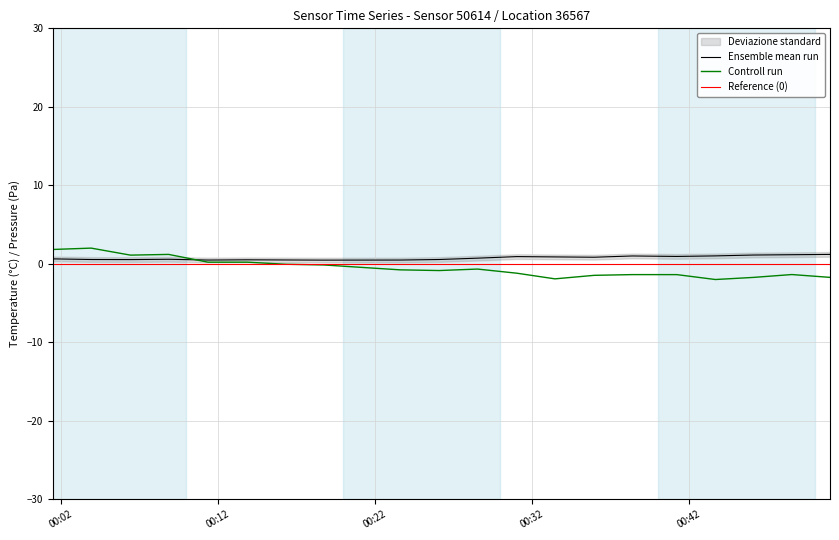

Reading left to right, extract all data points from this chart.

temperature: 0.6	0.6	0.5	0.6	0.5	0.5	0.5	0.5	0.5	0.6	0.7	0.9	0.9	0.8	1.0	0.9	1.0	1.1	1.2	1.2
pressure_norm: 1.8	2.0	1.1	1.2	0.2	0.2	-0.1	-0.1	-0.8	-0.9	-0.7	-1.2	-1.9	-1.5	-1.4	-1.4	-2.0	-1.7	-1.4	-1.7